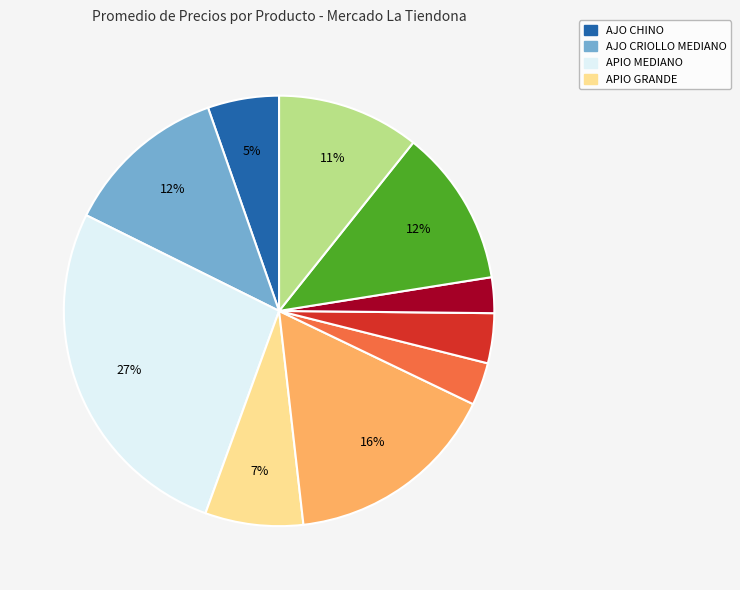

Is there any slice that represents more than half of the pie?

No